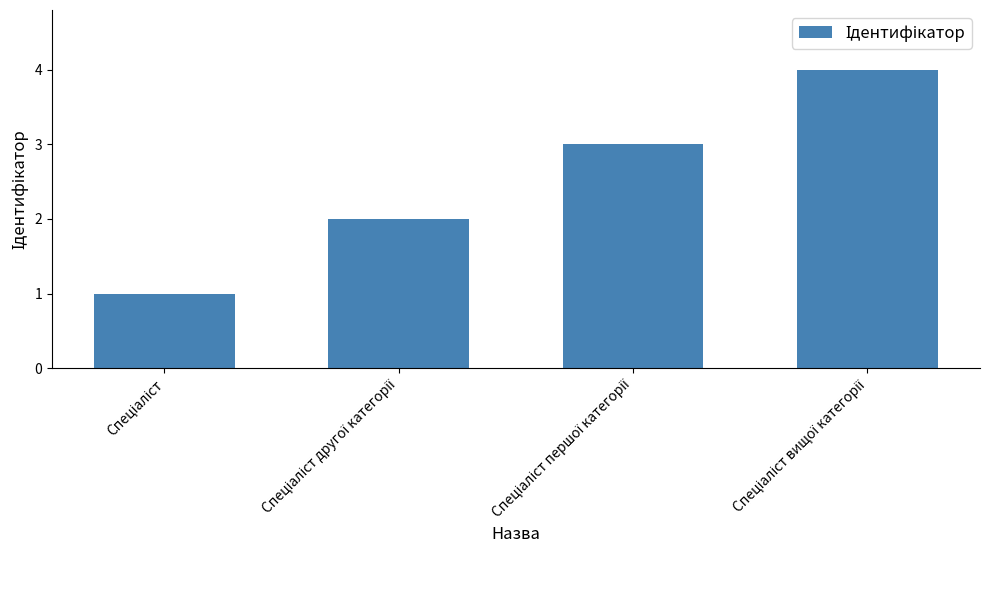

What is the maximum value shown in the chart?

4